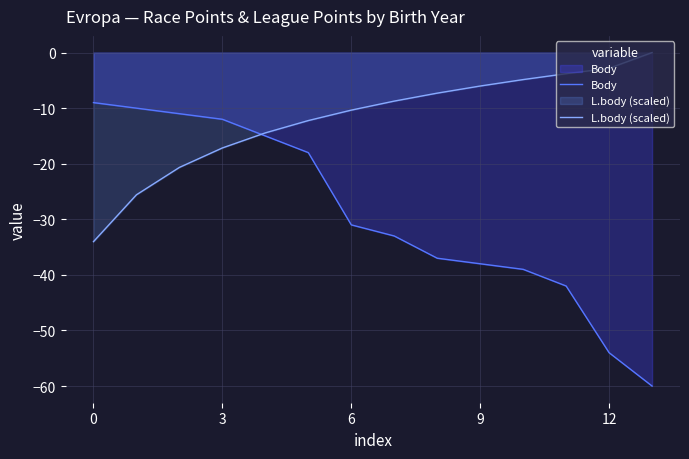

True or false: Body has a value of -16.6 at 15.

False